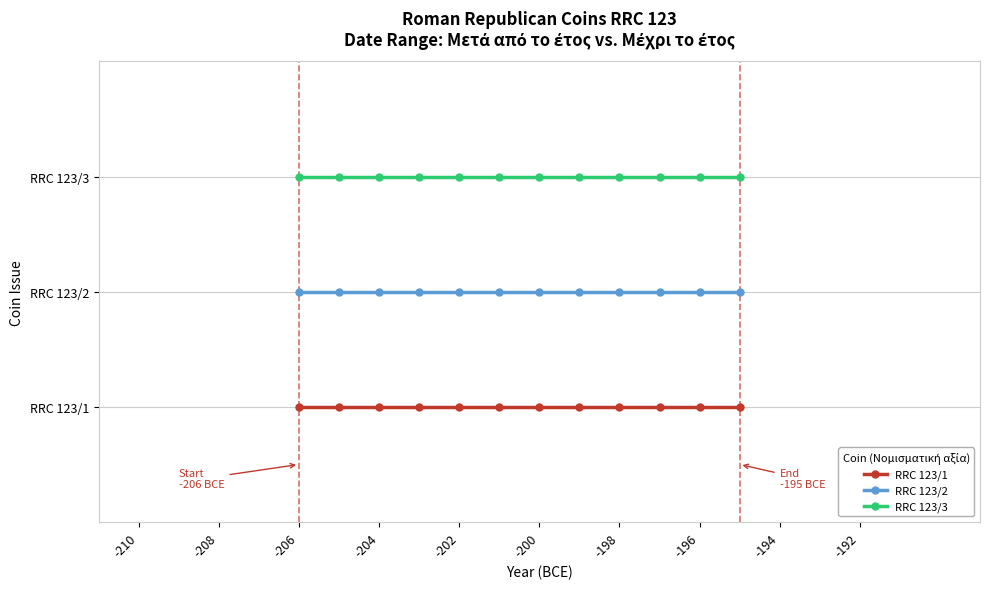

How many RRC 123/1 values are between 1 and 2?

12